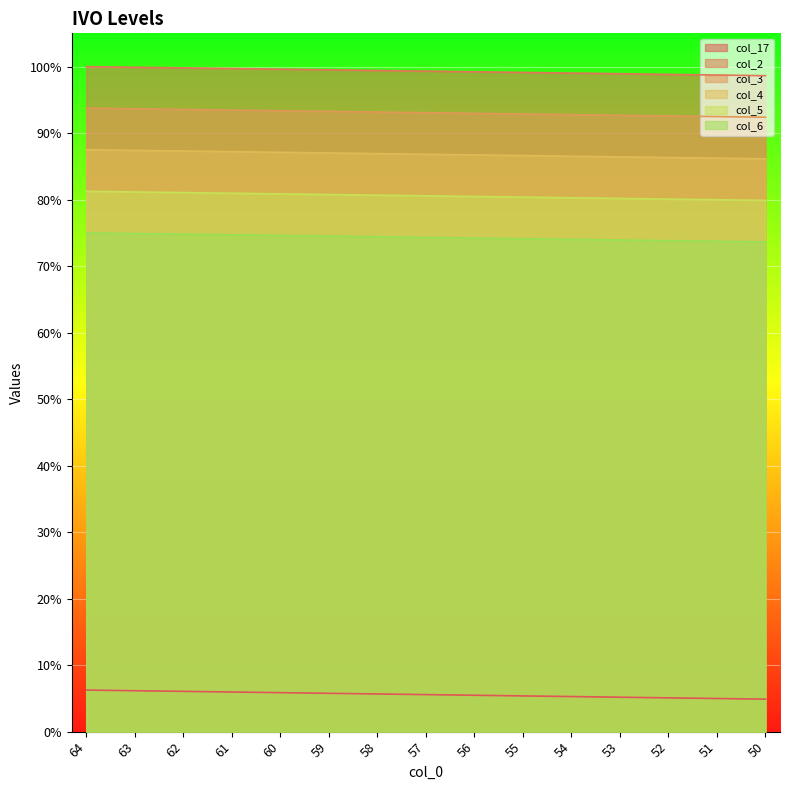

Which has a higher value, 53 or 55?

55